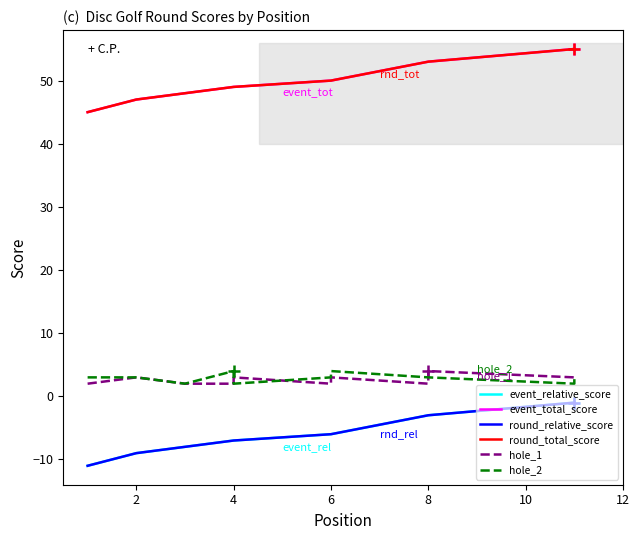

Between 11 and 12, which is larger?

11